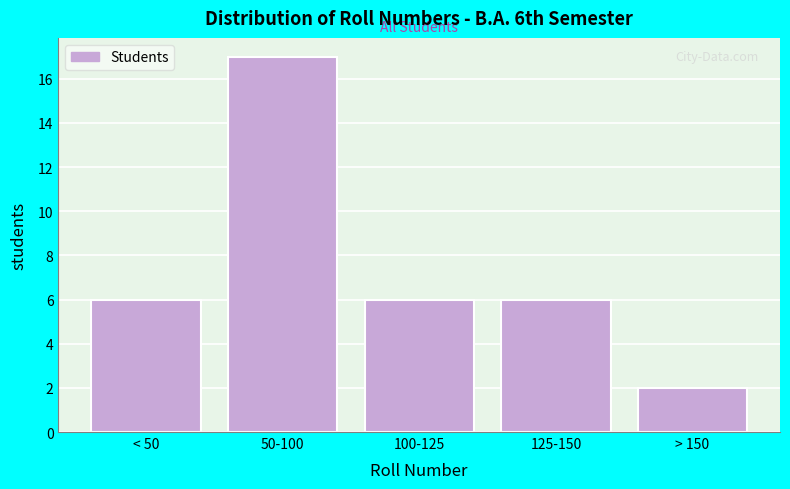

Reading left to right, transcribe all the data shown in this chart.

6	17	6	6	2